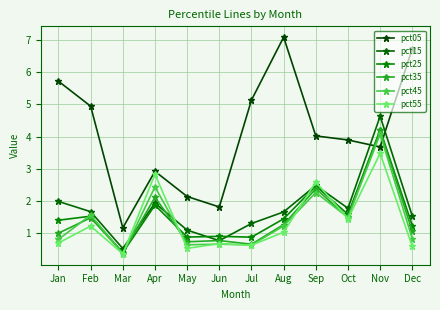

Which series has the largest range (max minus min)?

pct05